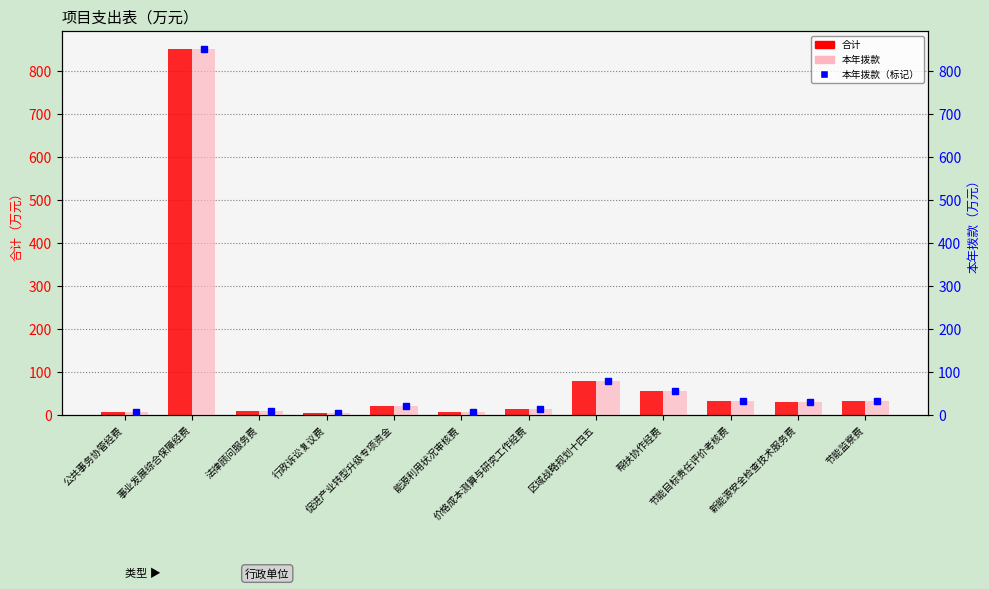

Where is 本年拨款 nearest to the value 427?

区域战略规划十四五